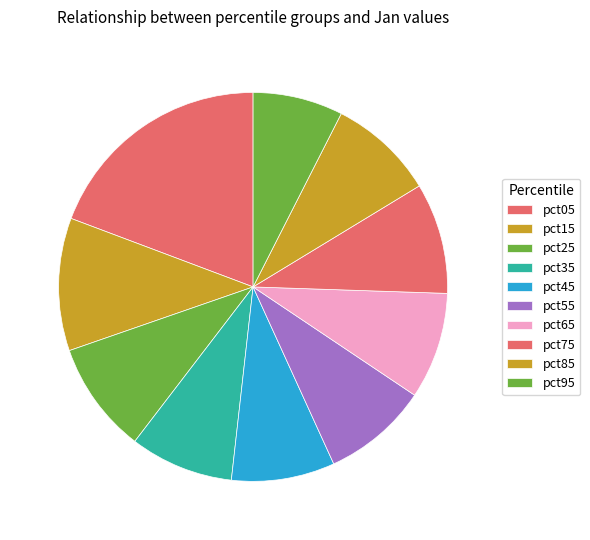

To the nearest percent, what is the difference between the pct05 and pct25 slice percentages?

10%